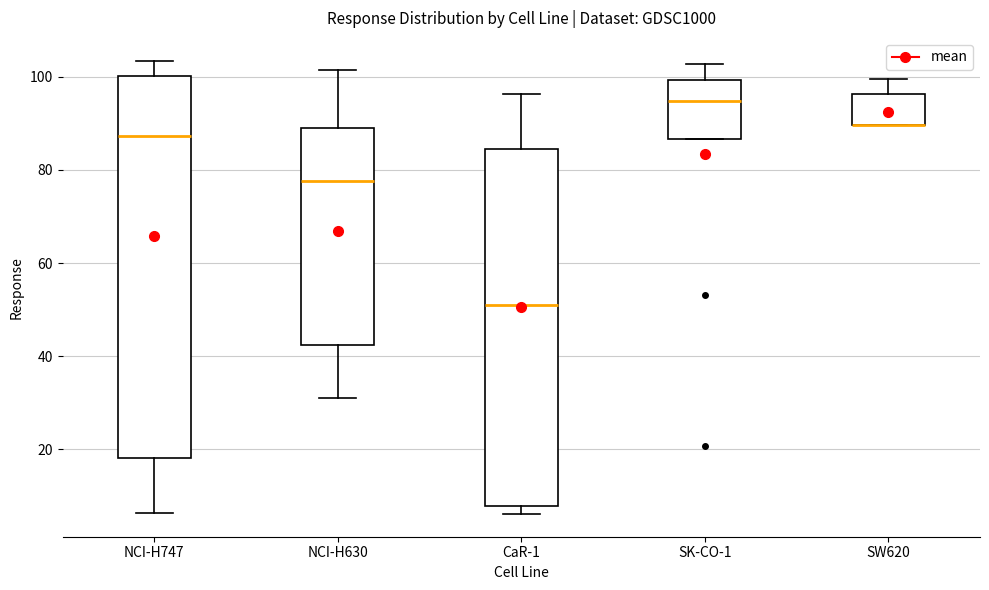

Reading left to right, transcribe this box plot: for each box, give where its median line is, the range the box spans, and where its two whiskers end, as read against the y-axis. The values are not printed on the chart, so give them approximately, as read against the axis.

NCI-H747: median 88, box 18 to 100, whiskers 6 to 104
NCI-H630: median 78, box 42 to 88, whiskers 32 to 102
CaR-1: median 52, box 8 to 84, whiskers 6 to 96
SK-CO-1: median 94, box 86 to 100, whiskers 86 to 102
SW620: median 90 (drawn on the box's lower edge), box 90 to 96, whiskers 90 to 100